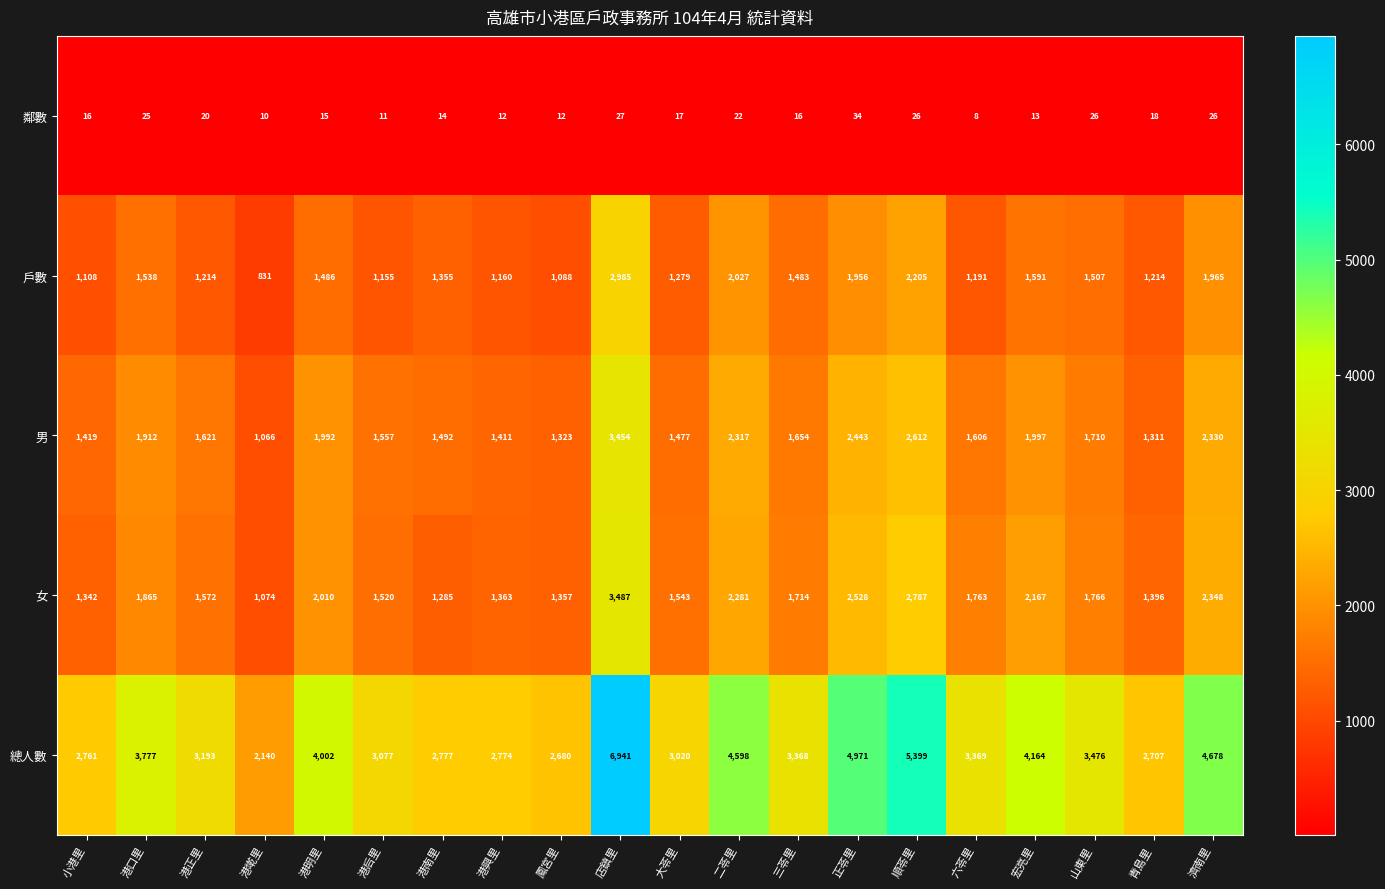

What is the sum of all 男 values?

36704